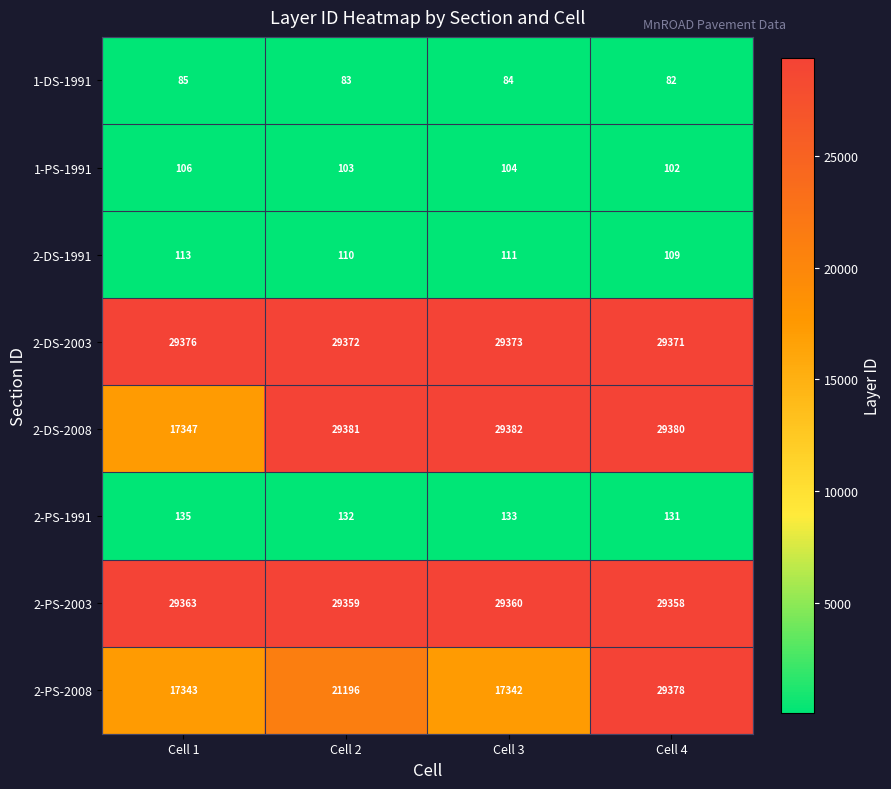

What is the sum of the 2-PS-1991 values at Cell 4 and Cell 2?

263